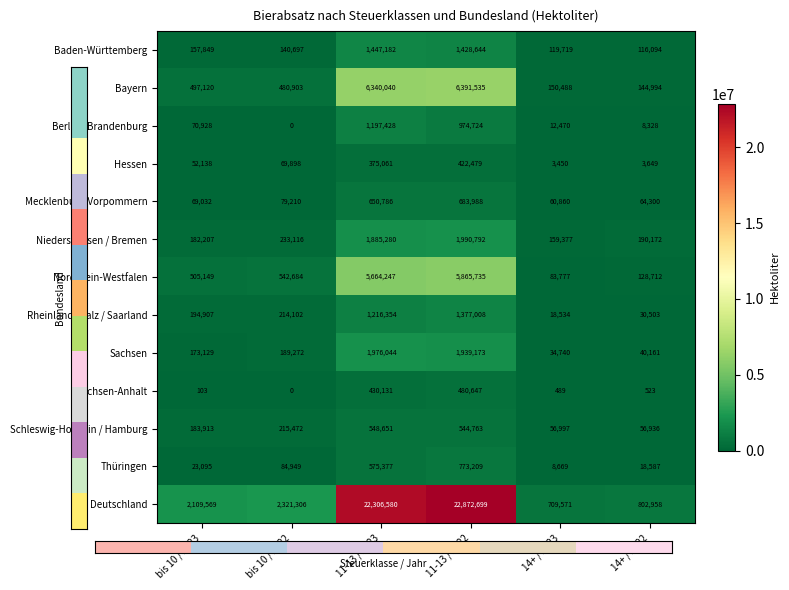

Read the Bayern value at 11-13 / 2023, to the nearest 100.

6340000